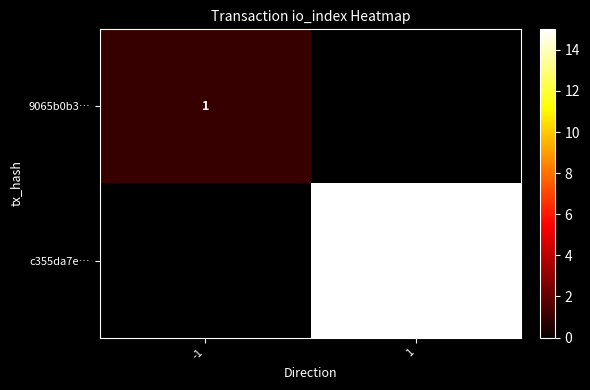

Is it true that c355da7e… equals 15 at 1?

True